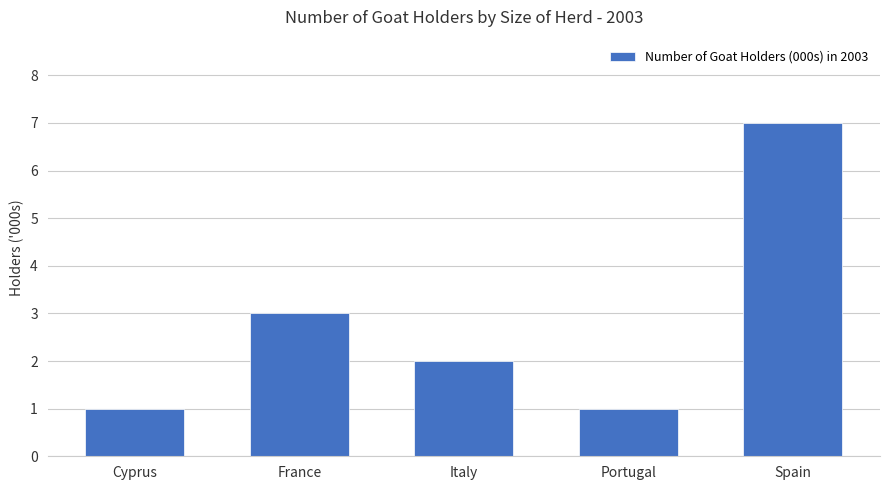

Reading right to left, extract all data points from this chart.

7	1	2	3	1